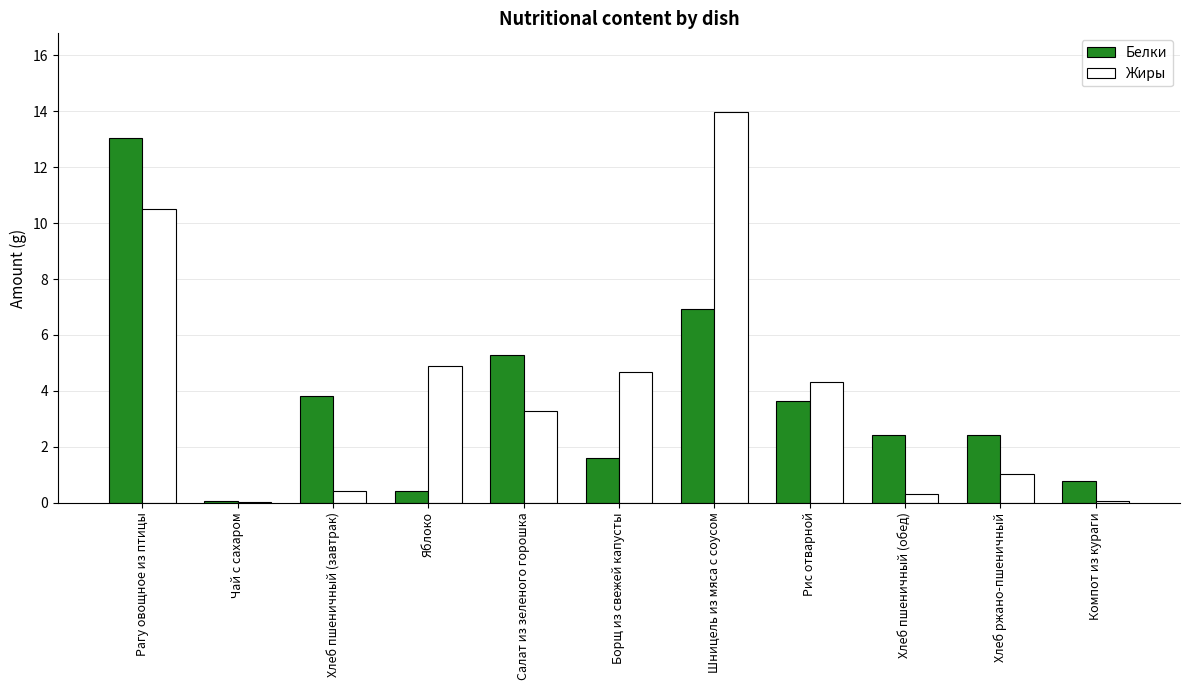

How many categories are shown in the chart?

11